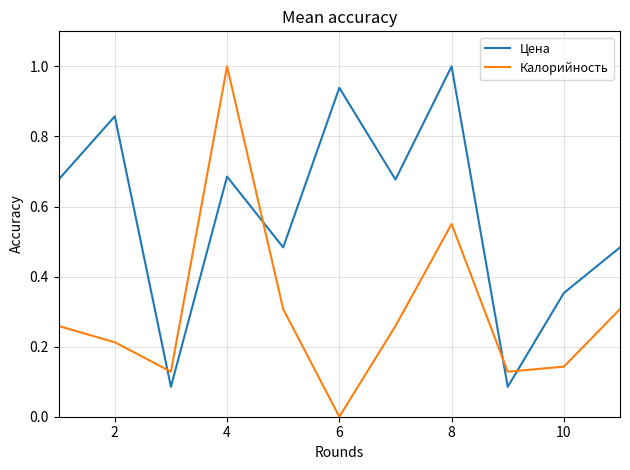

What is the greatest value displayed?

1.0